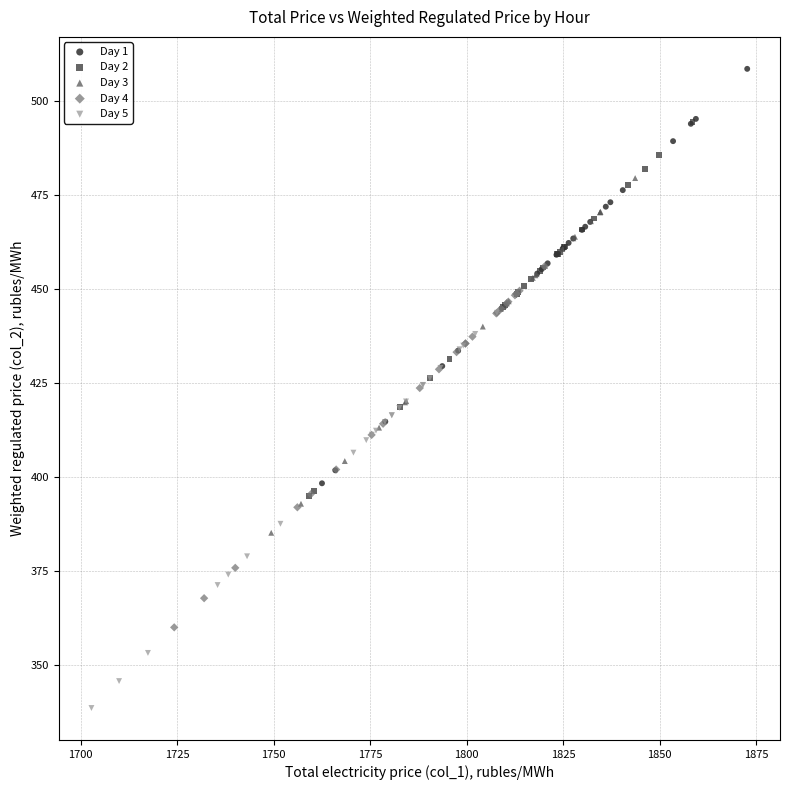

Which series reaches the minimum Y coordinate?

Day 5